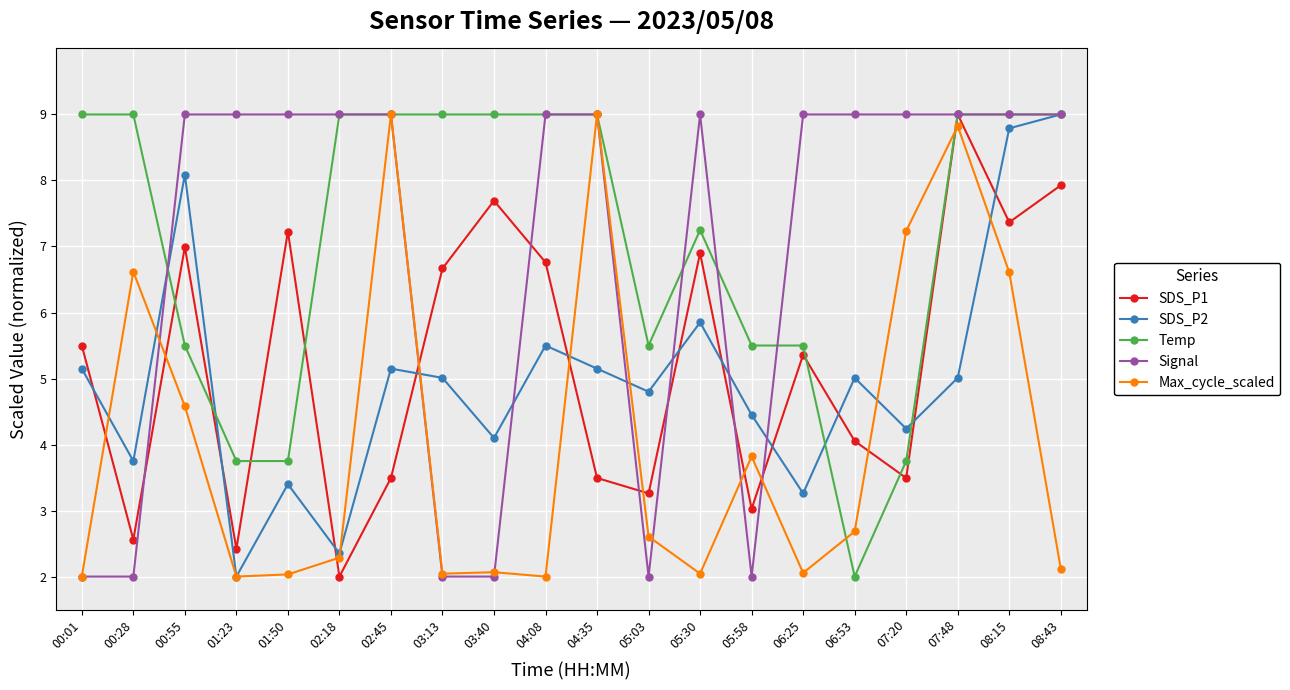

At how many categories does at least one series exceed 6?

18